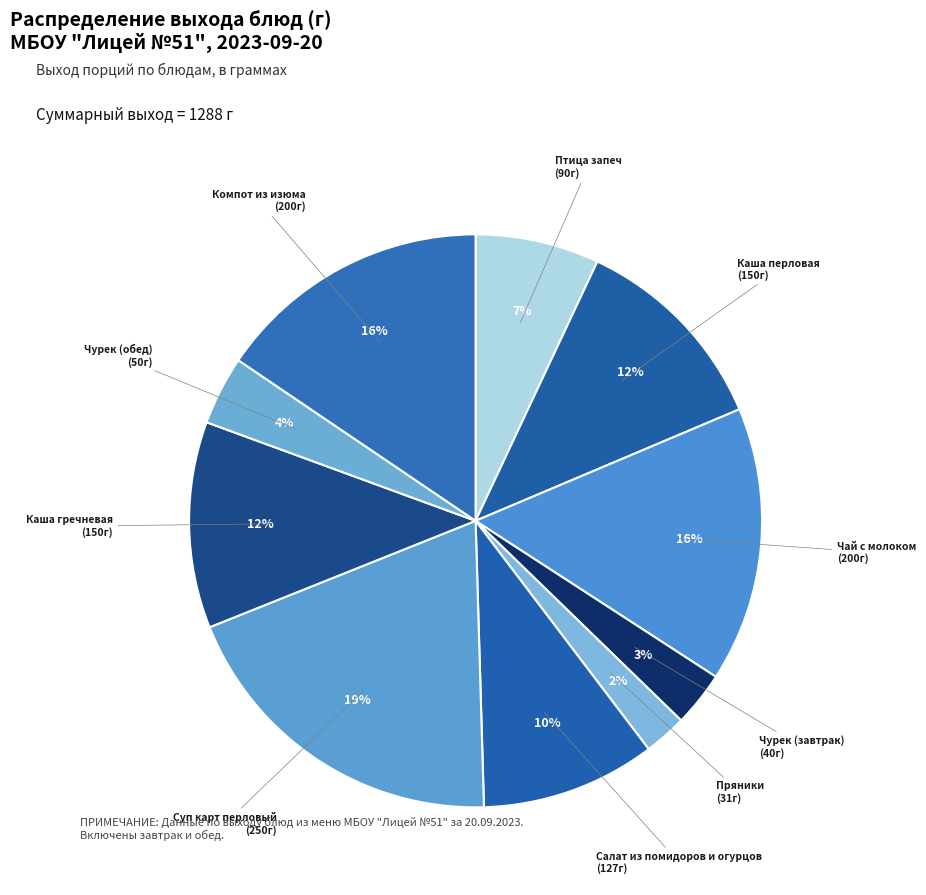

Count the number of slices in the pie.

10